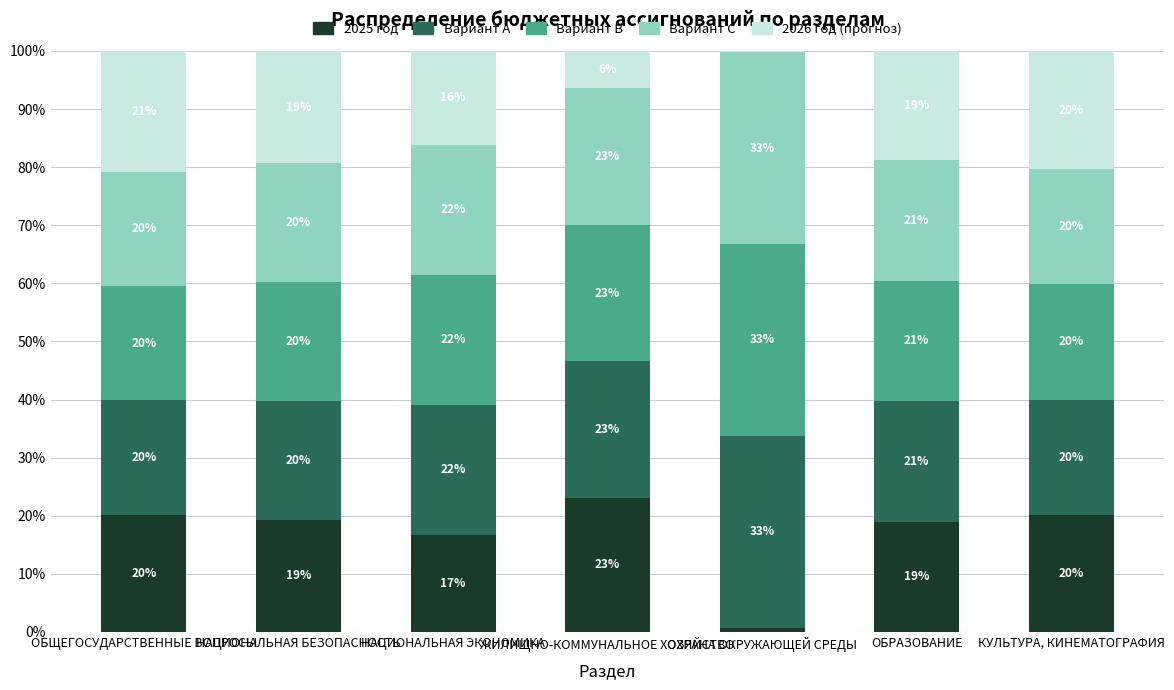

Which series has the widest spread of values?

2025 год